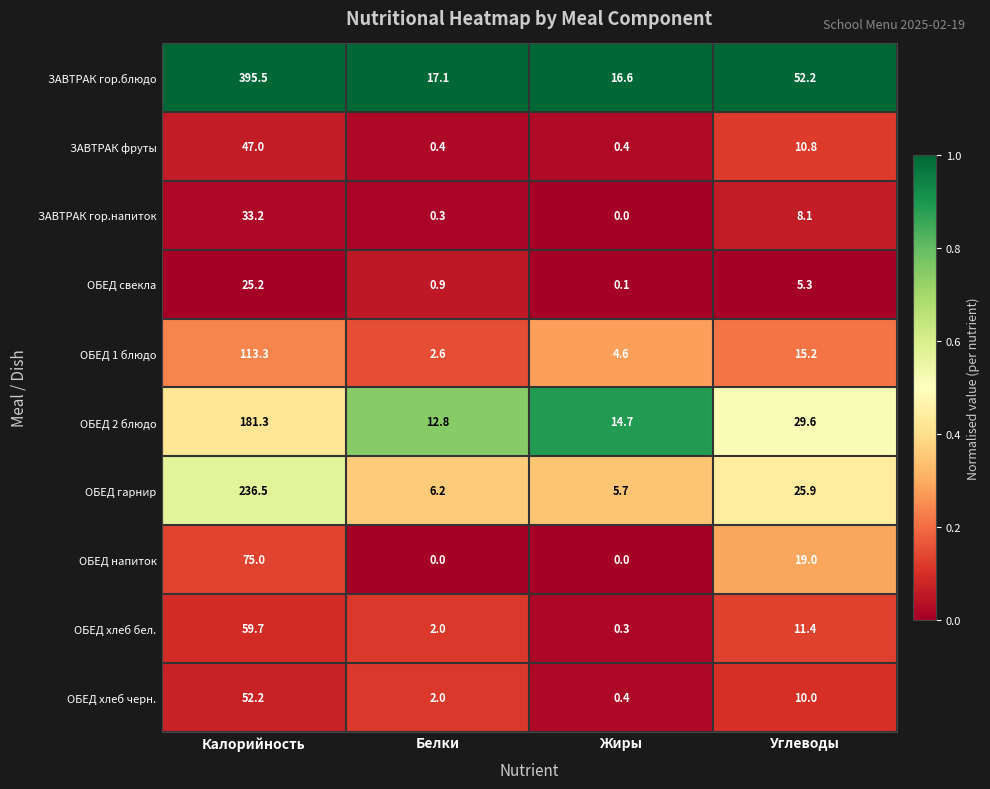

At how many categories does at least one series exceed 0?

4